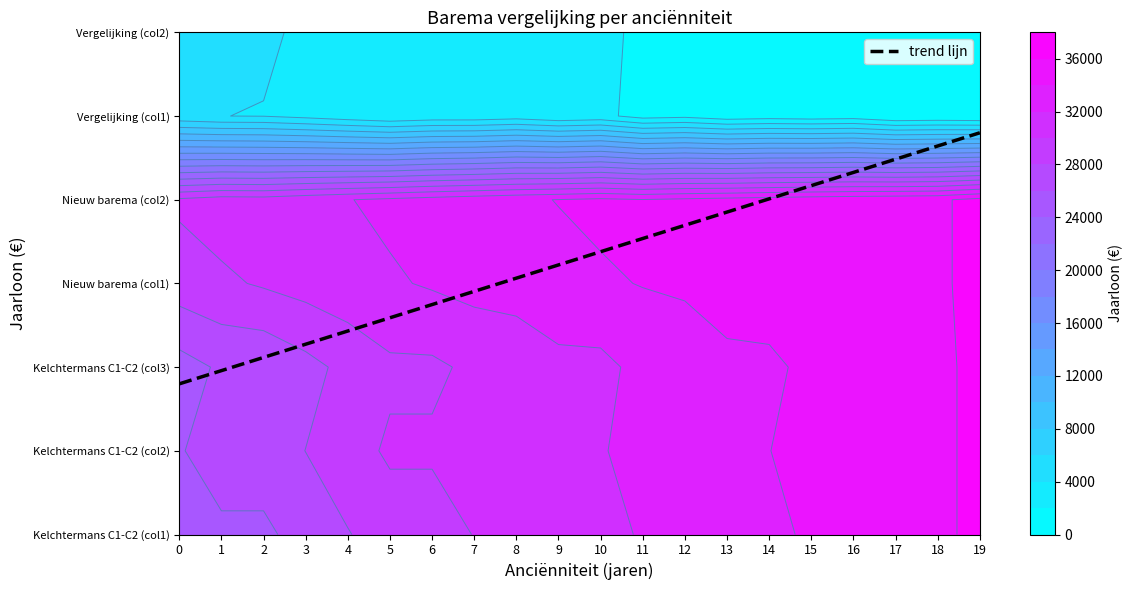

Reading left to right, list all the values displayed in this chart.

Kelchtermans C1-C2 (col1): 0=24544.5	1=25631.3	2=25631.3	3=26718.2	4=27895.6	5=28982.4	6=28982.4	7=30069.2	8=30069.2	9=31156.1	10=31156.1	11=32242.9	12=32242.9	13=33329.8	14=33329.8	15=34416.6	16=34416.6	17=35503.4	18=35503.4	19=36590.3
Kelchtermans C1-C2 (col2): 0=25848.5	1=26935.3	2=26935.3	3=28022.2	4=29199.6	5=30286.4	6=30286.4	7=30721.2	8=30721.2	9=31808.1	10=31808.1	11=32894.9	12=32894.9	13=33981.8	14=33981.8	15=34416.6	16=34416.6	17=35503.4	18=35503.4	19=36590.3
Kelchtermans C1-C2 (col3): 0=25196.5	1=26283.3	2=26283.3	3=27370.2	4=28547.6	5=29634.4	6=29634.4	7=30395.3	8=30395.3	9=31482.1	10=31482.1	11=32568.9	12=32568.9	13=33655.8	14=33655.8	15=34416.6	16=34416.6	17=35503.4	18=35503.4	19=36590.3
Nieuw barema (col1): 0=29038.2	1=29647.9	2=30223.9	3=30767.0	4=31278.4	5=31759.1	6=32210.8	7=32634.6	8=33031.7	9=33403.4	10=33751.3	11=34076.3	12=34379.8	13=34663.1	14=34927.2	15=35173.5	16=35359.2	17=35531.9	18=35692.4	19=36590.3
Nieuw barema (col2): 0=30342.2	1=30951.9	2=30875.9	3=31419.0	4=31930.5	5=32411.1	6=32862.8	7=33286.6	8=33683.7	9=34055.4	10=34403.3	11=34076.3	12=34379.8	13=34663.1	14=34927.2	15=35173.5	16=35359.2	17=35531.9	18=35692.4	19=36590.3
Vergelijking (col1): 0=4493.7	1=4016.6	2=3940.6	3=3396.9	4=2730.9	5=2124.7	6=2576.4	7=2565.3	8=2962.4	9=2247.3	10=2595.2	11=1181.3	12=1484.9	13=681.3	14=945.5	15=756.9	16=942.6	17=28.5	18=188.9	19=0.0
Vergelijking (col2): 0=4493.7	1=4016.6	2=4266.6	3=3722.9	4=3056.9	5=2450.7	6=2902.4	7=2565.3	8=2962.4	9=2247.3	10=2595.2	11=1507.3	12=1810.9	13=1007.3	14=1271.5	15=756.9	16=942.6	17=28.5	18=188.9	19=0.0